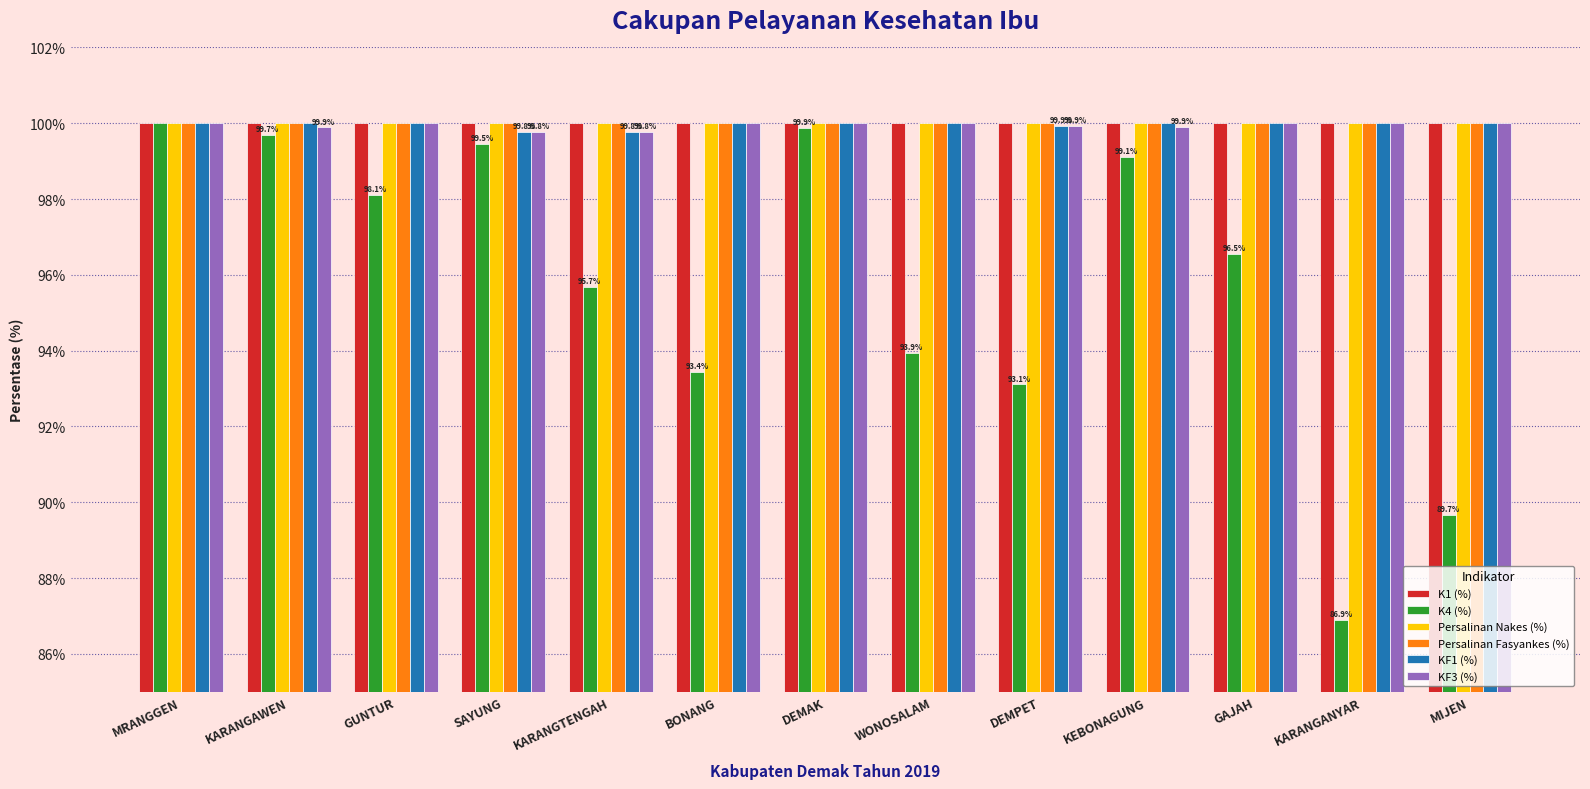

The value of KF1 (%) at MIJEN is 168.2. True or false?

False